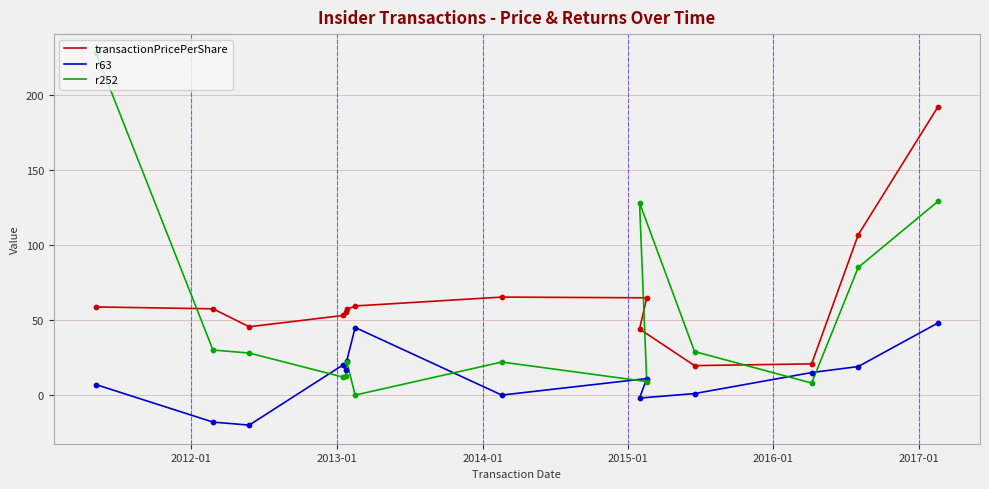

What are all the series names shown in the legend?

transactionPricePerShare, r63, r252